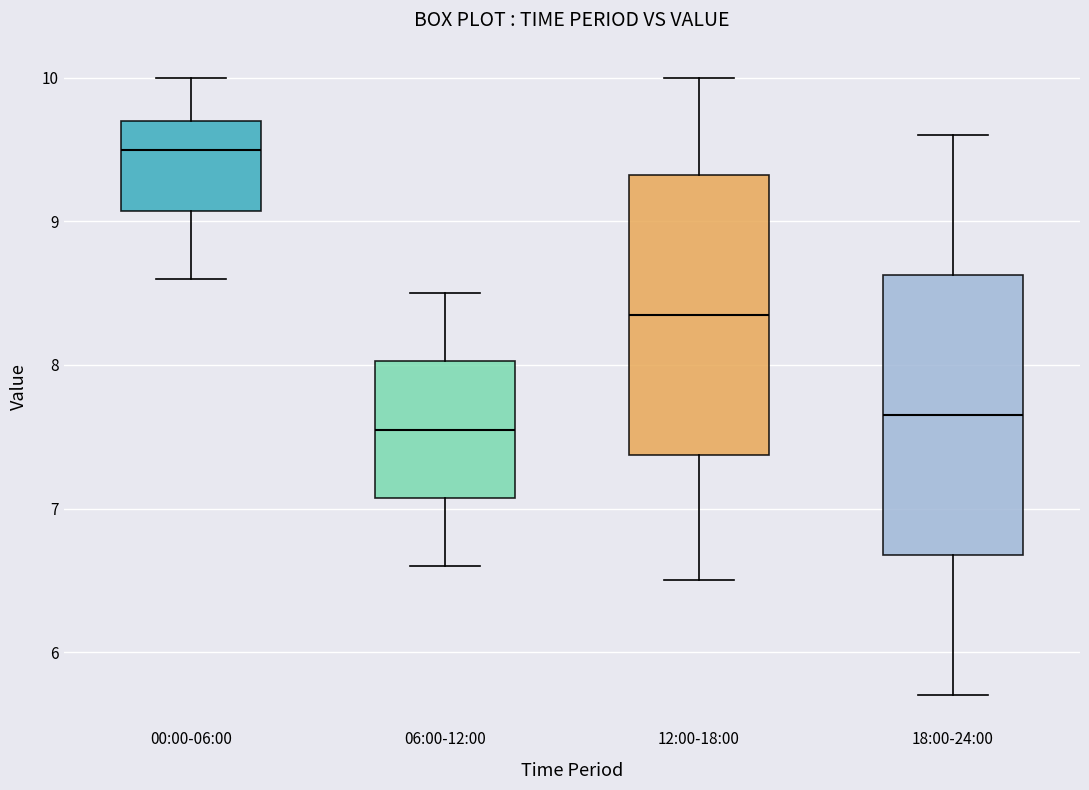

Reading left to right, read every box against the y-axis: the position of its median line, the range the box covers, and the ends of its whiskers. The values are not printed on the chart, so give them approximately, as read against the axis.

00:00-06:00: median 9.5, box 9.1 to 9.7, whiskers 8.6 to 10.0
06:00-12:00: median 7.6, box 7.1 to 8.0, whiskers 6.6 to 8.5
12:00-18:00: median 8.4, box 7.4 to 9.3, whiskers 6.5 to 10.0
18:00-24:00: median 7.7, box 6.7 to 8.6, whiskers 5.7 to 9.6